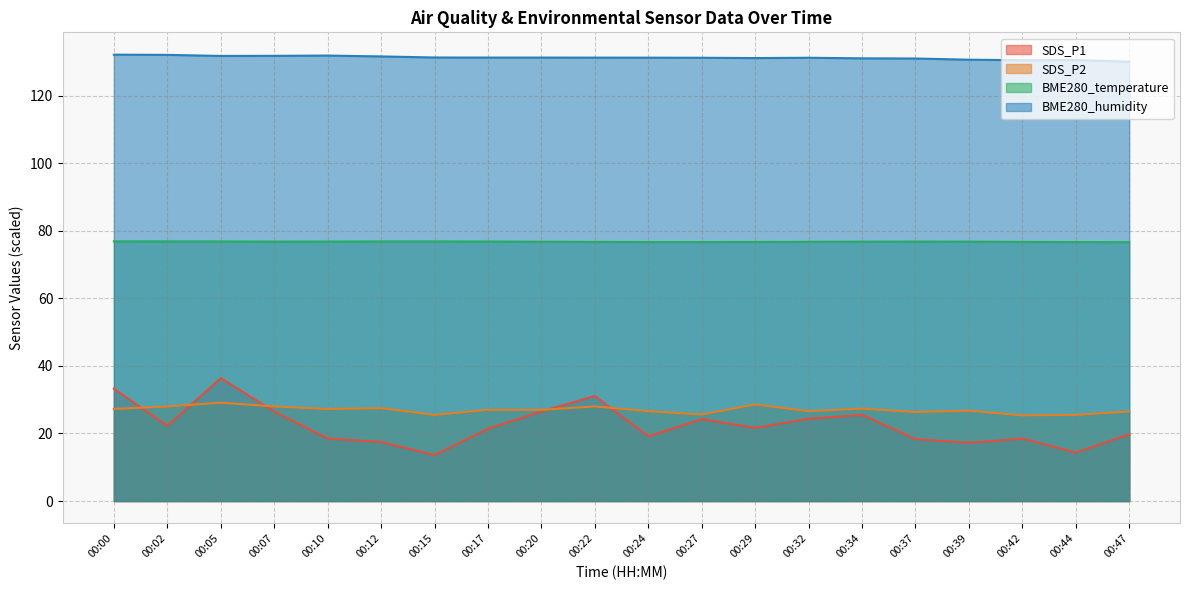

The value of BME280_temperature at 00:10 is 76.8. True or false?

True